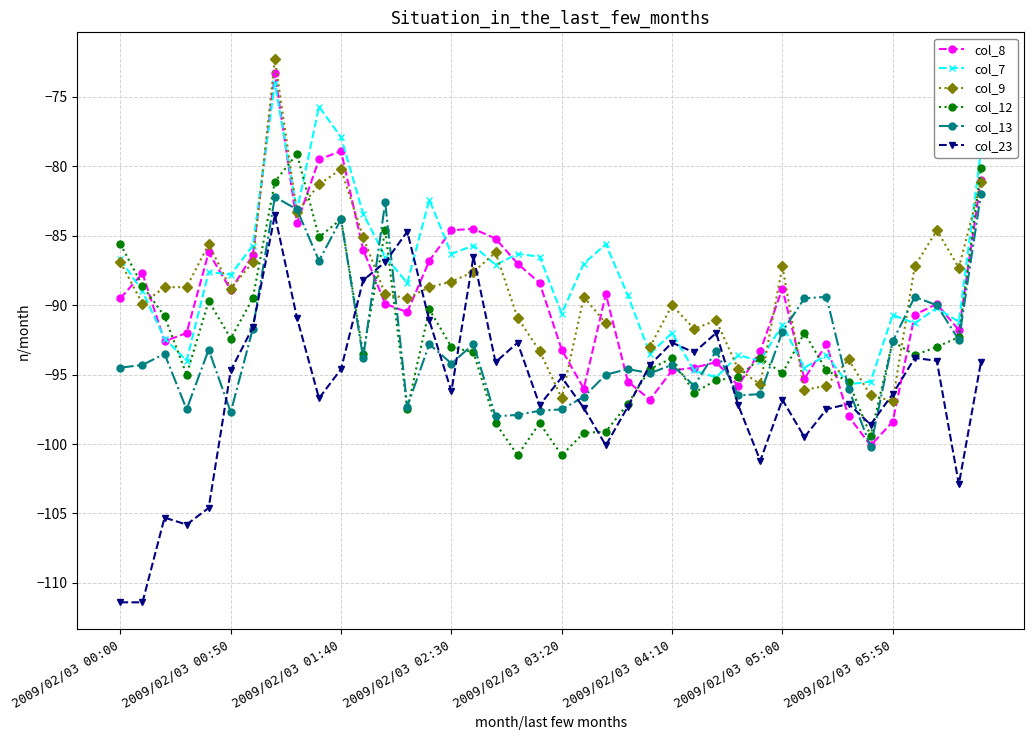

What is the highest value of the col_23 series?

-83.5